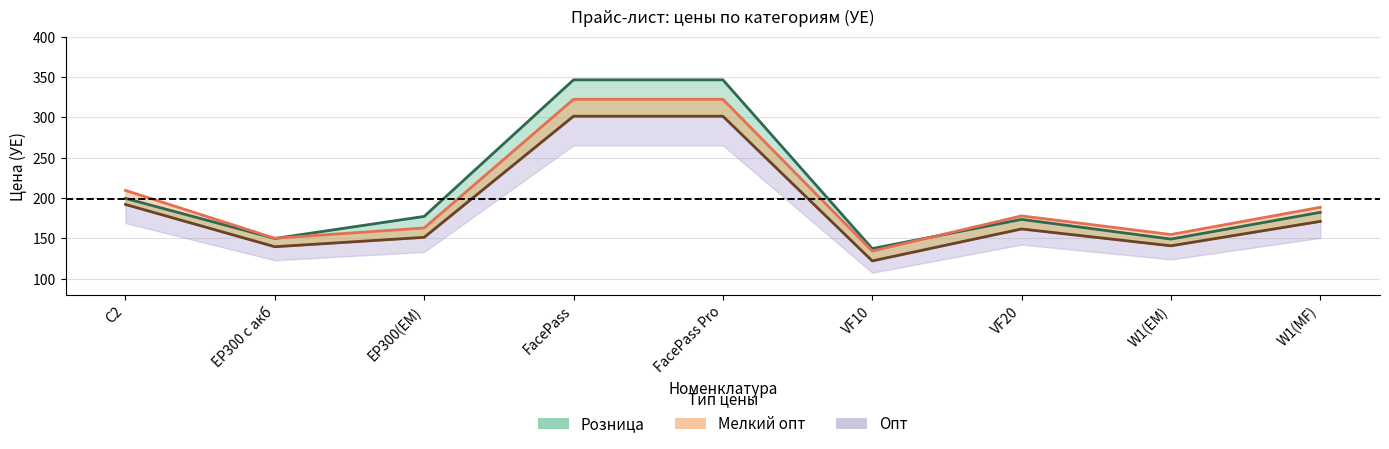

How many lines are shown in the chart?

3